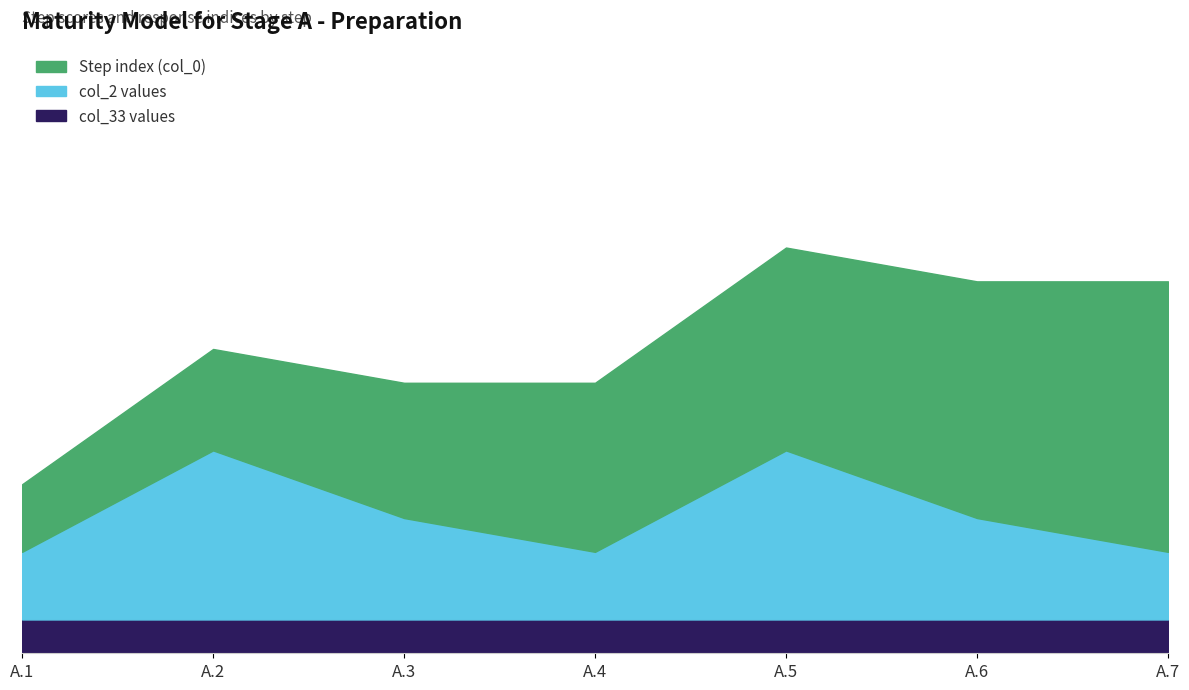

Reading left to right, what are all the values shown in this chart?

Step index (col_0): A.1=2	A.2=3	A.3=4	A.4=5	A.5=6	A.6=7	A.7=8
col_2 values: A.1=2	A.2=5	A.3=3	A.4=2	A.5=5	A.6=3	A.7=2
col_33 values: A.1=1	A.2=1	A.3=1	A.4=1	A.5=1	A.6=1	A.7=1